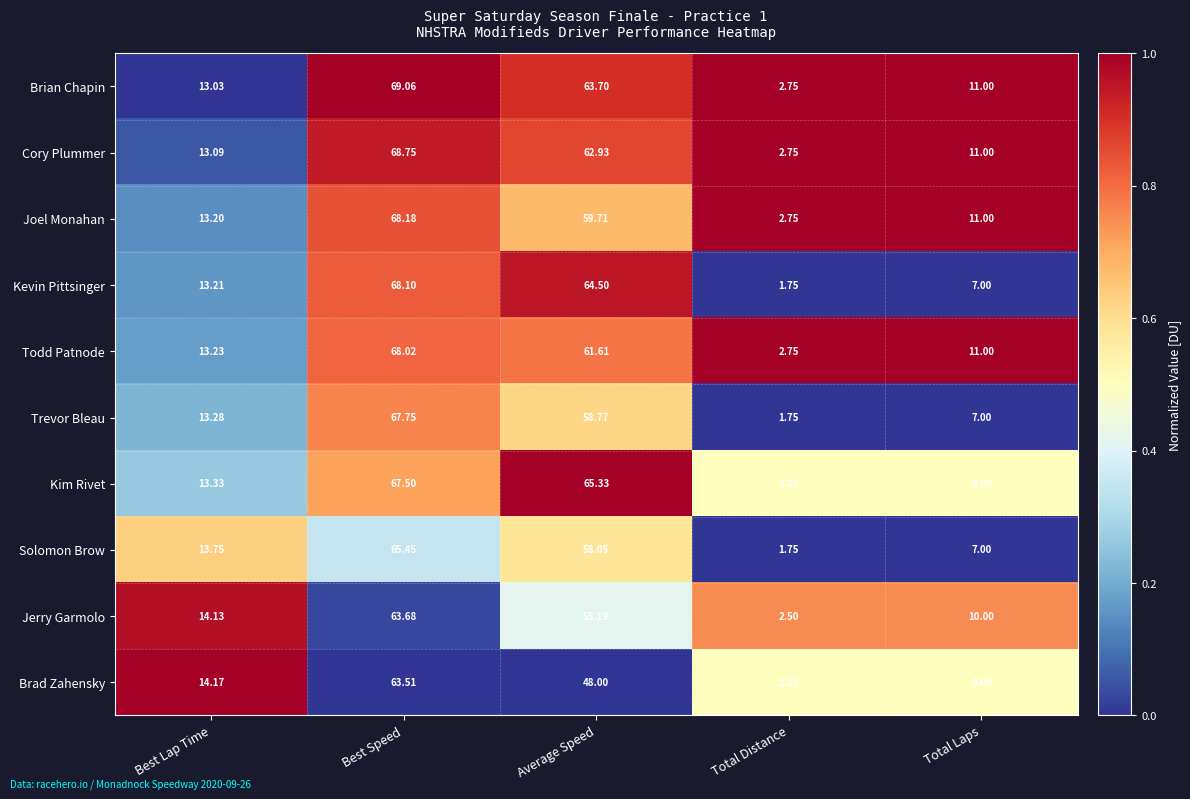

At which label is Cory Plummer closest to 35?

Best Lap Time